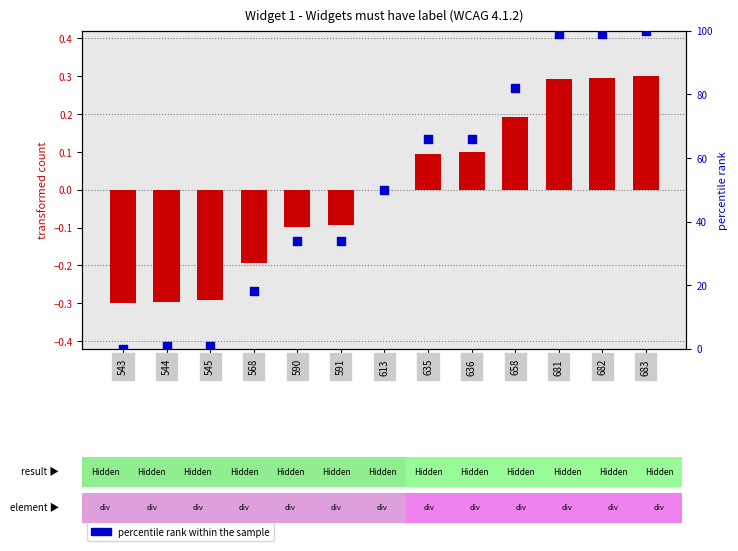

Which series contains the lowest Y value?

transformed count